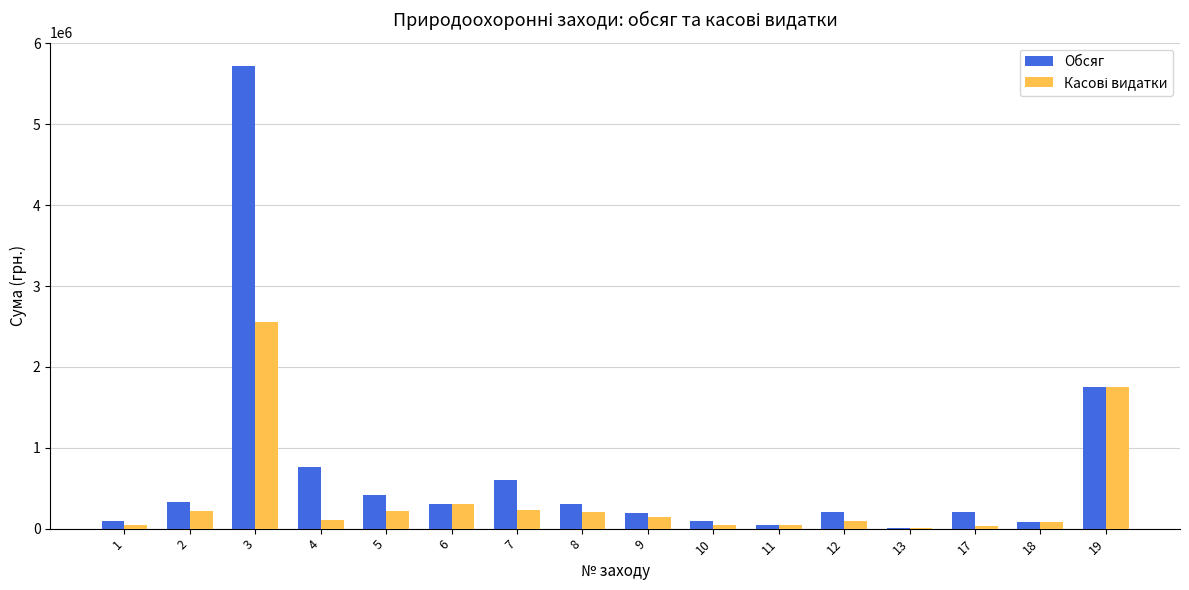

At which category is the sum across all series the highest?

3